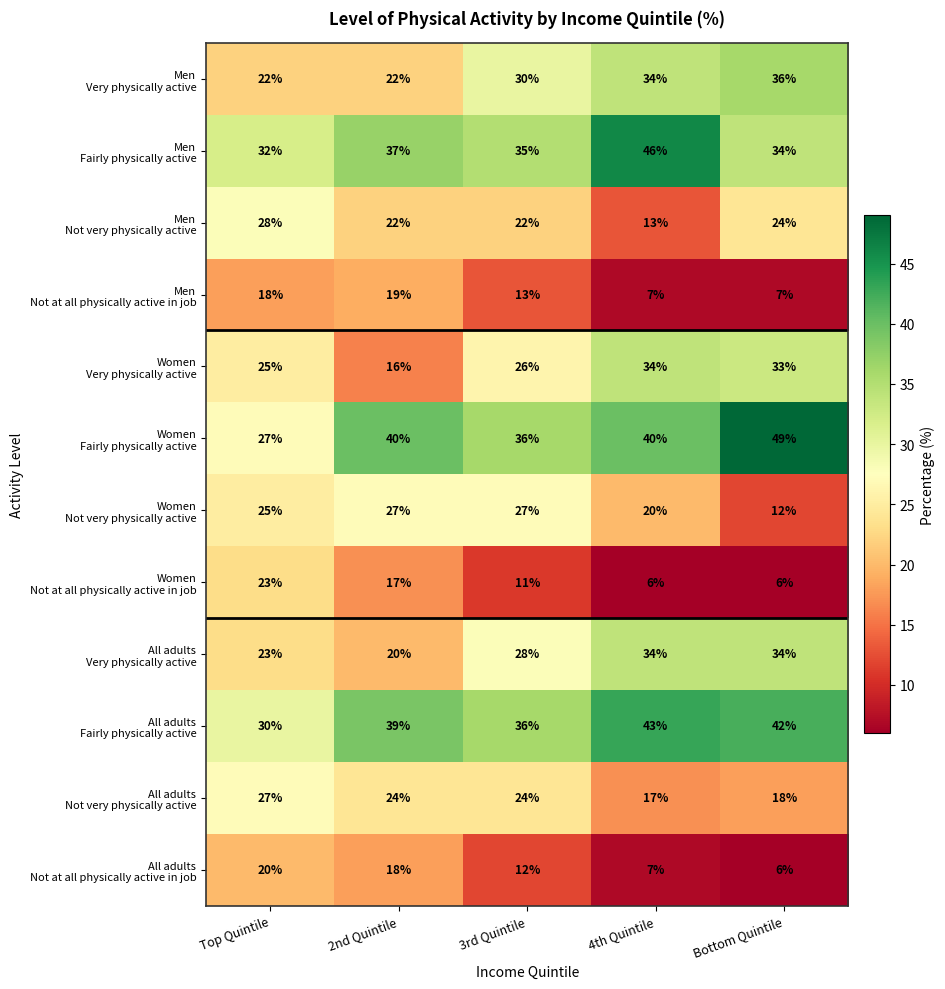

Count the number of data series in this chart.

12